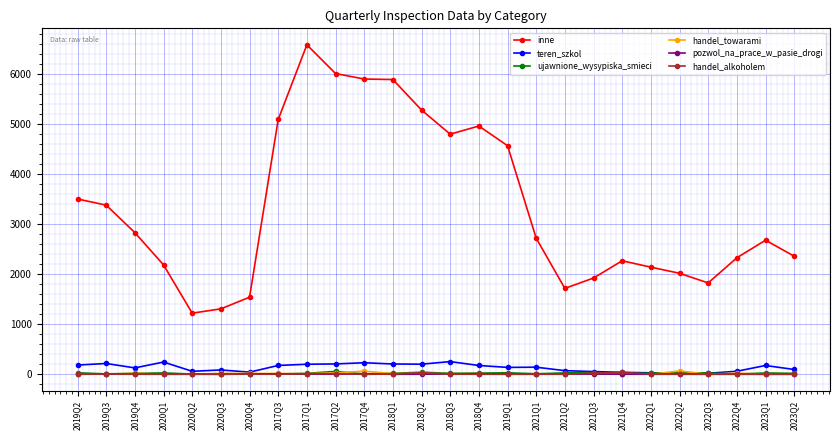

True or false: inne and ujawnione_wysypiska_smieci intersect in this chart.

False